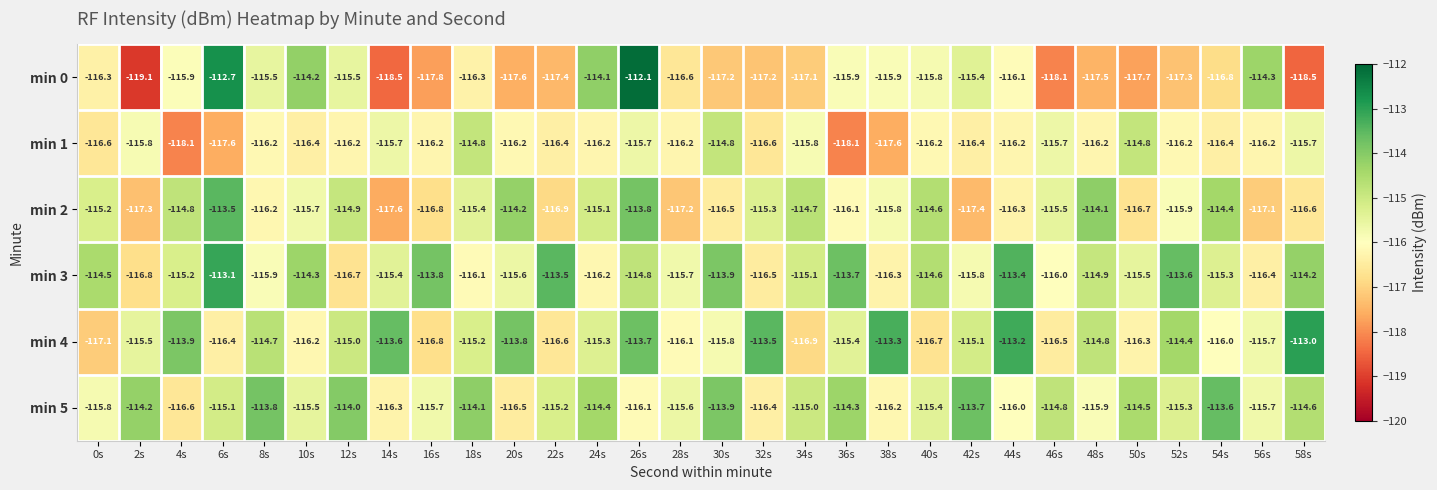

At which label does min 0 first exceed -116?

4s